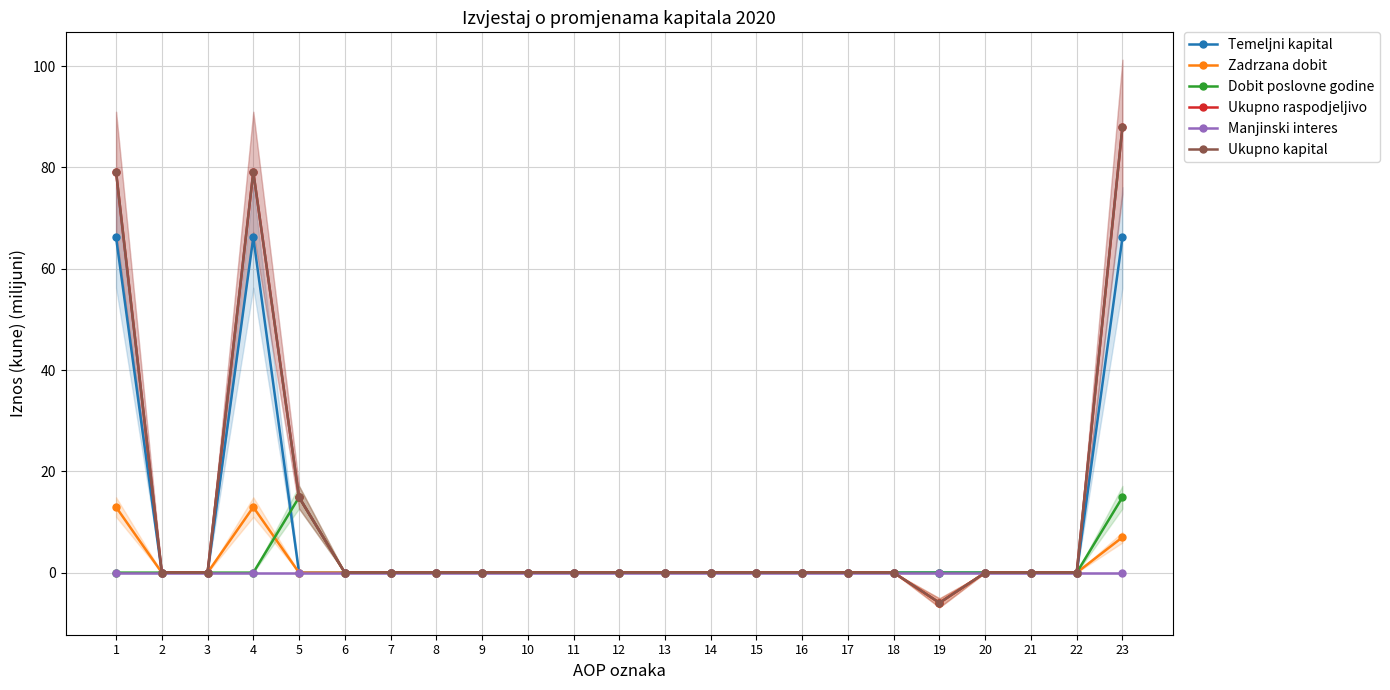

What is the difference between the Ukupno raspodjeljivo values at 1 and 3?

79.1